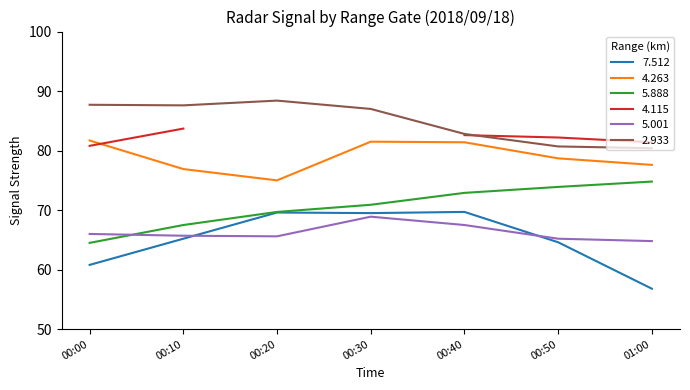

What is the highest value of the 7.512 series?

69.7